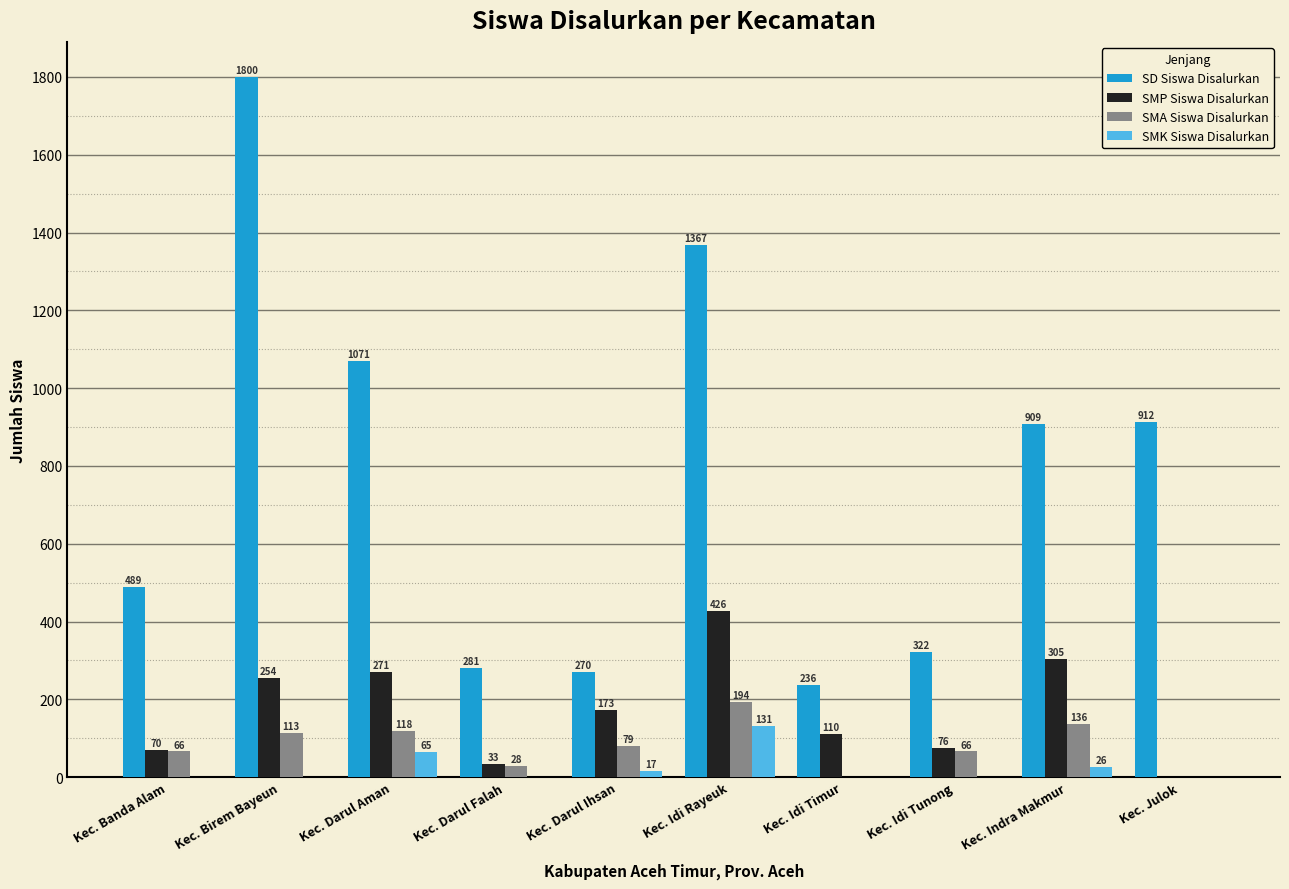

Where is SMP Siswa Disalurkan nearest to the value 213?

Kec. Darul Ihsan